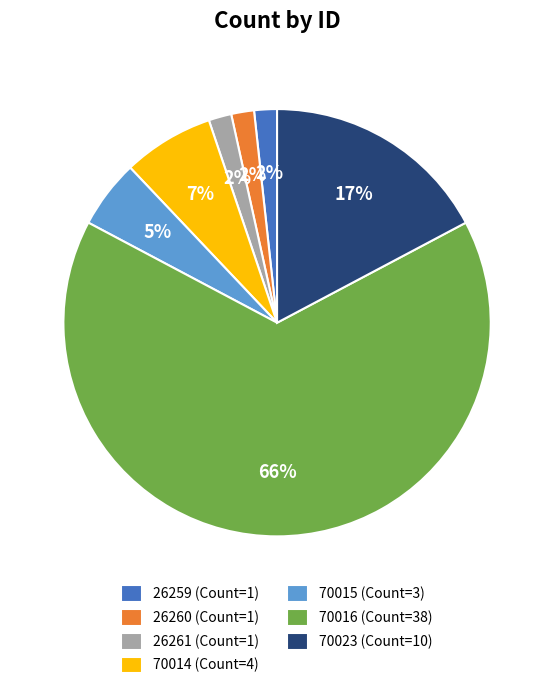

To the nearest percent, what percentage of the pie is 26261?

2%